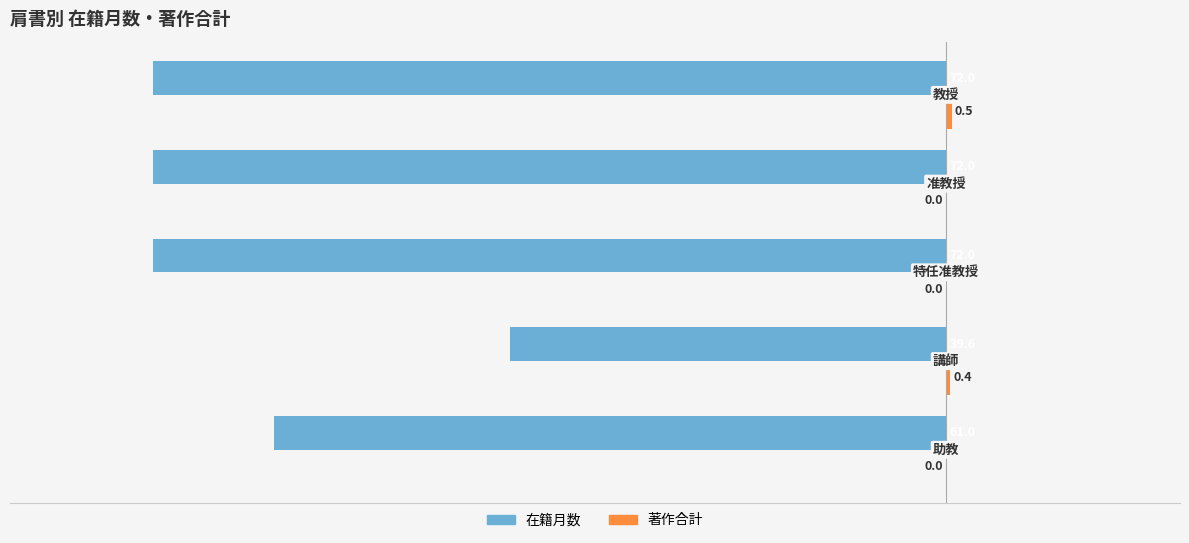

What is the maximum value shown in the chart?

0.5